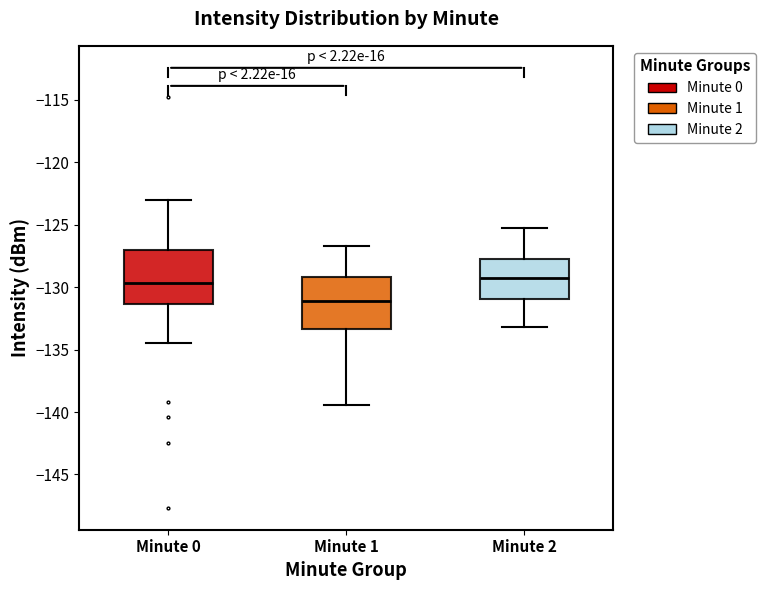

Which box has the lowest median line?

Minute 1